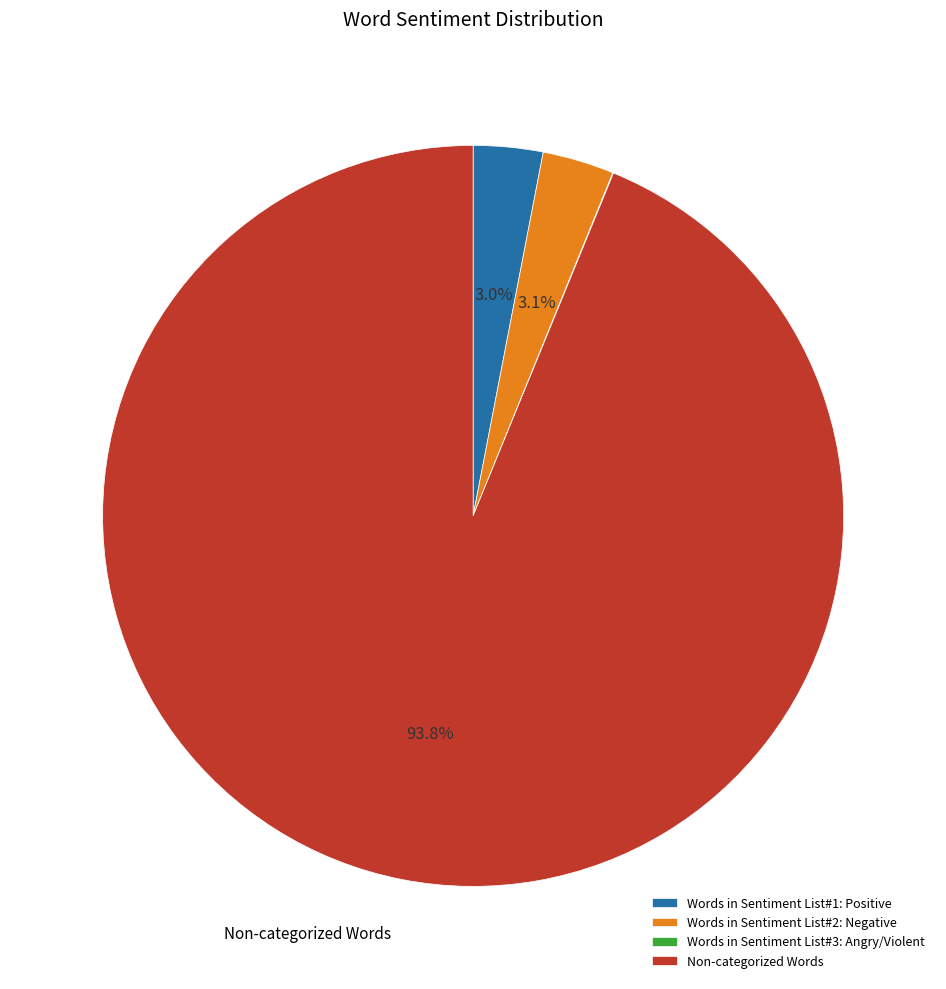

What is the majority slice?

Non-categorized Words